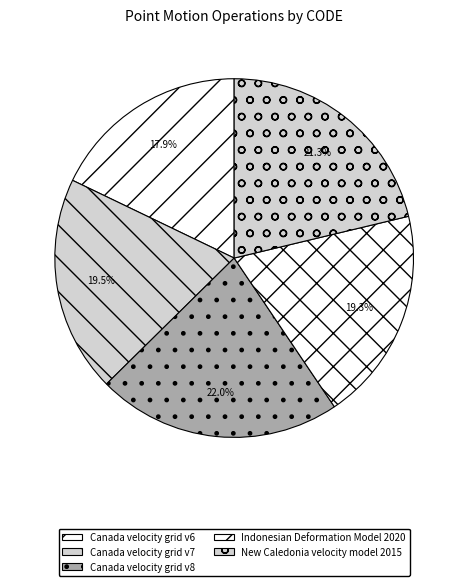

True or false: Indonesian Deformation Model 2020 accounts for 19% of the total.

True